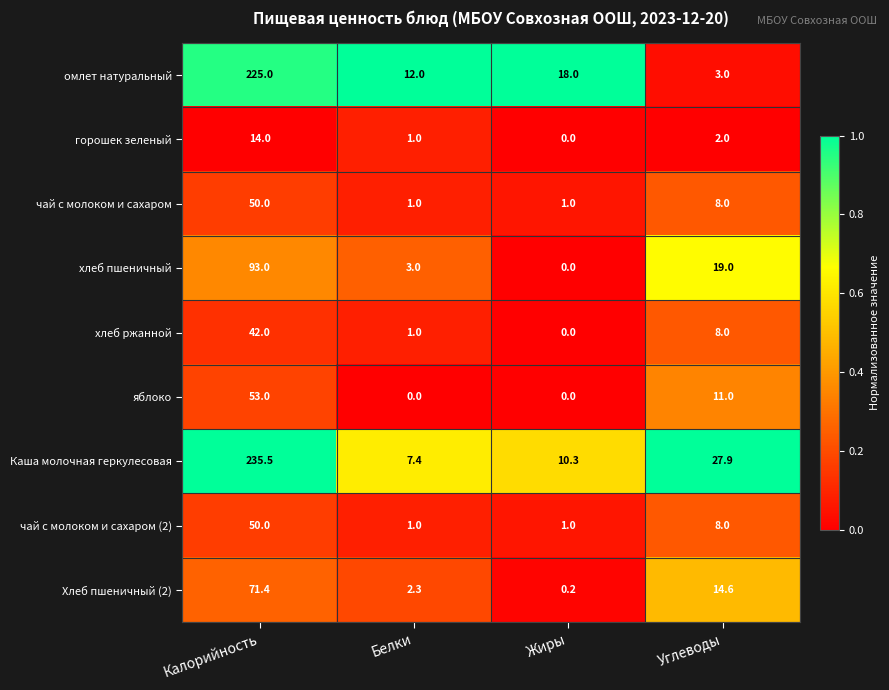

What is the difference between the maximum and second lowest values in the чай с молоком и сахаром (2) series?

49.0